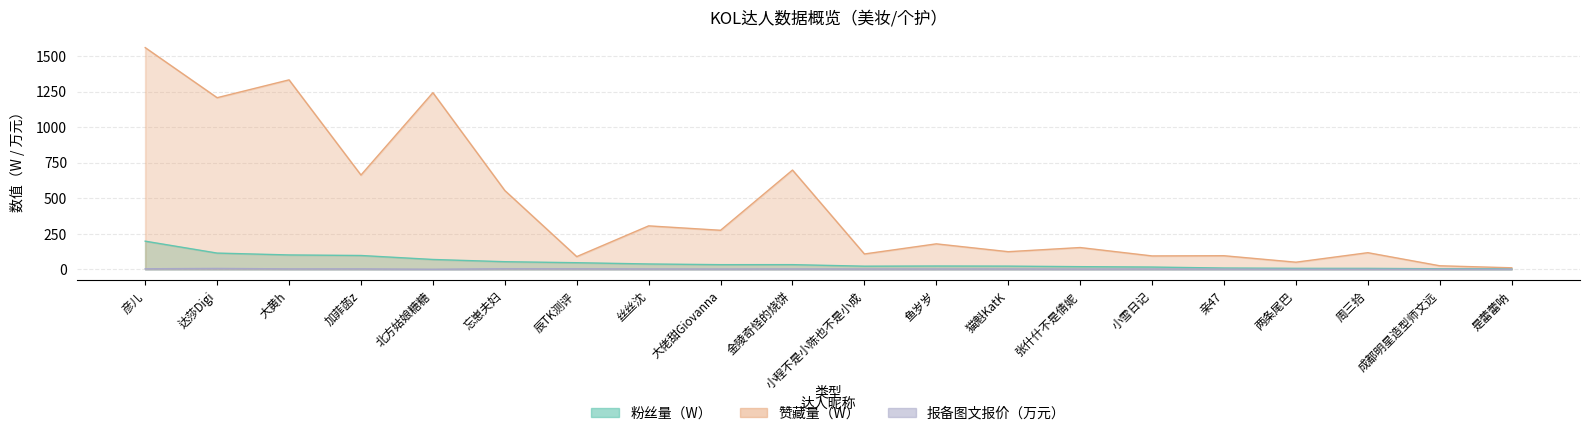

Which has a higher value, 猫魁KatK or 小程不是小陈也不是小成?

猫魁KatK